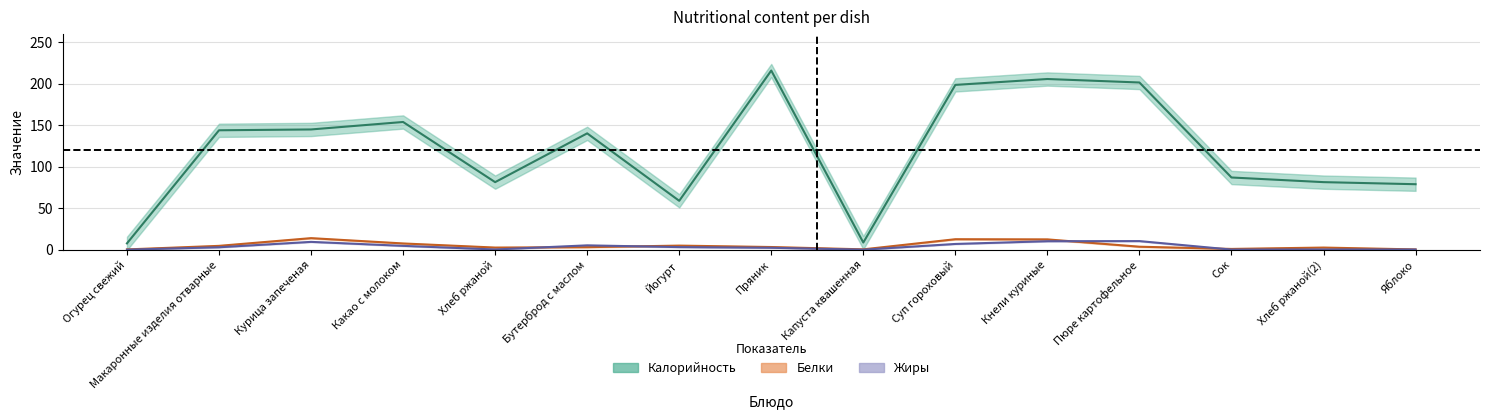

True or false: Жиры has a value of 3.6 at Пряник.

False